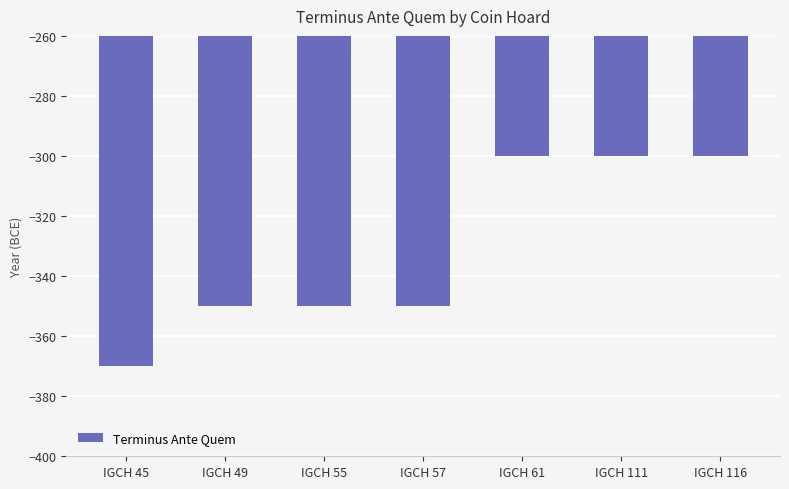

True or false: the data shows -300 at IGCH 61.

True